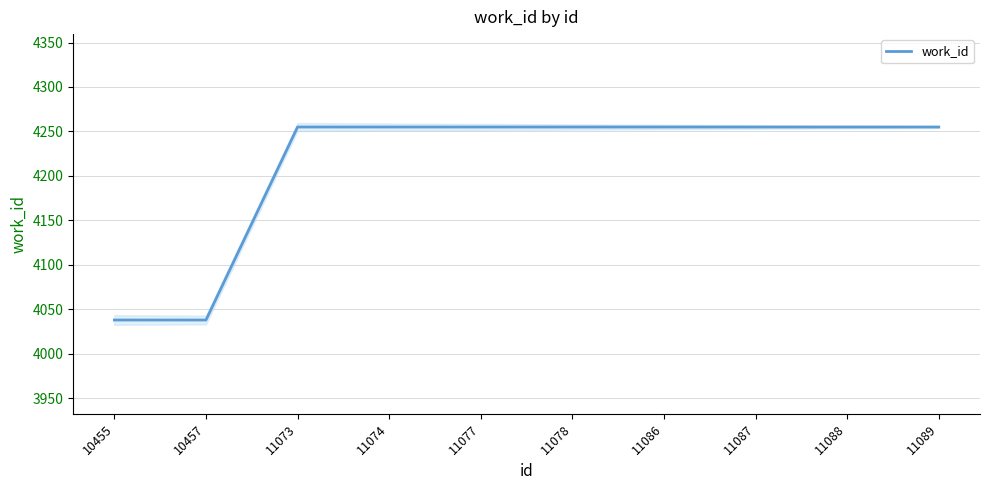

Does the chart display data point markers on the line(s)?

No